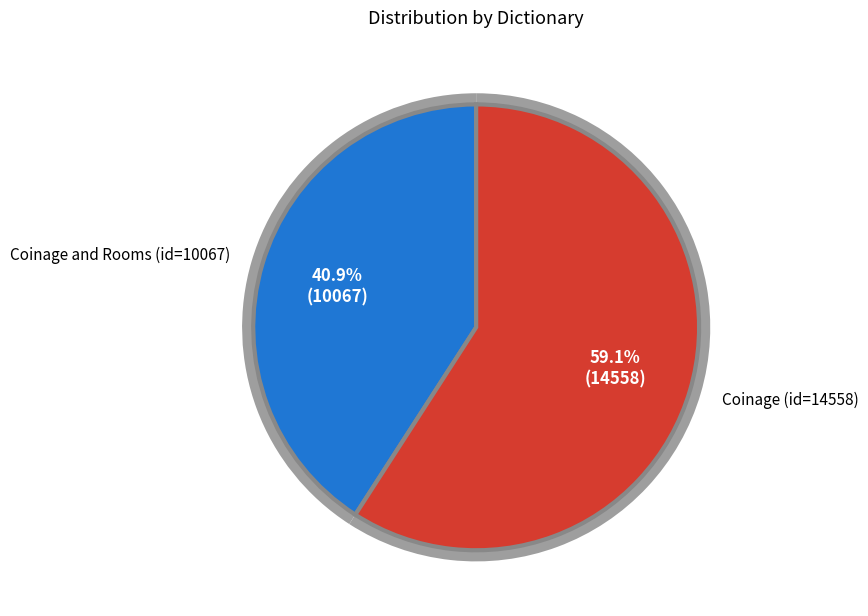

Is it true that Coinage and Rooms (id=10067) is 48% of the pie?

False